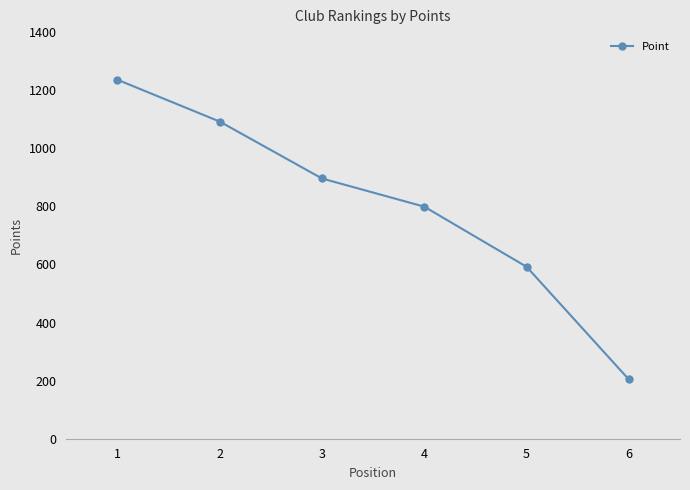

What is the difference between the maximum and minimum values?

1032